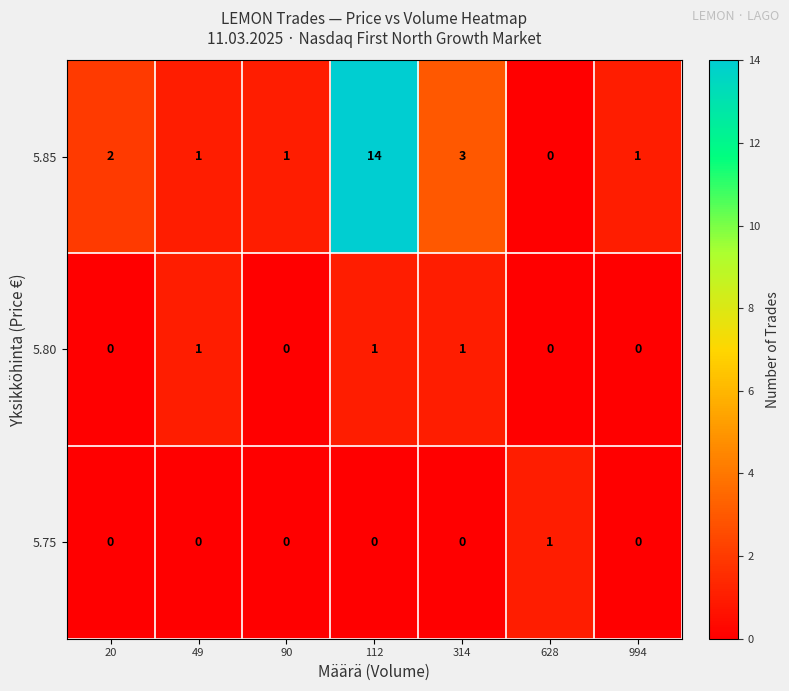

At how many categories does at least one series exceed 10?

1